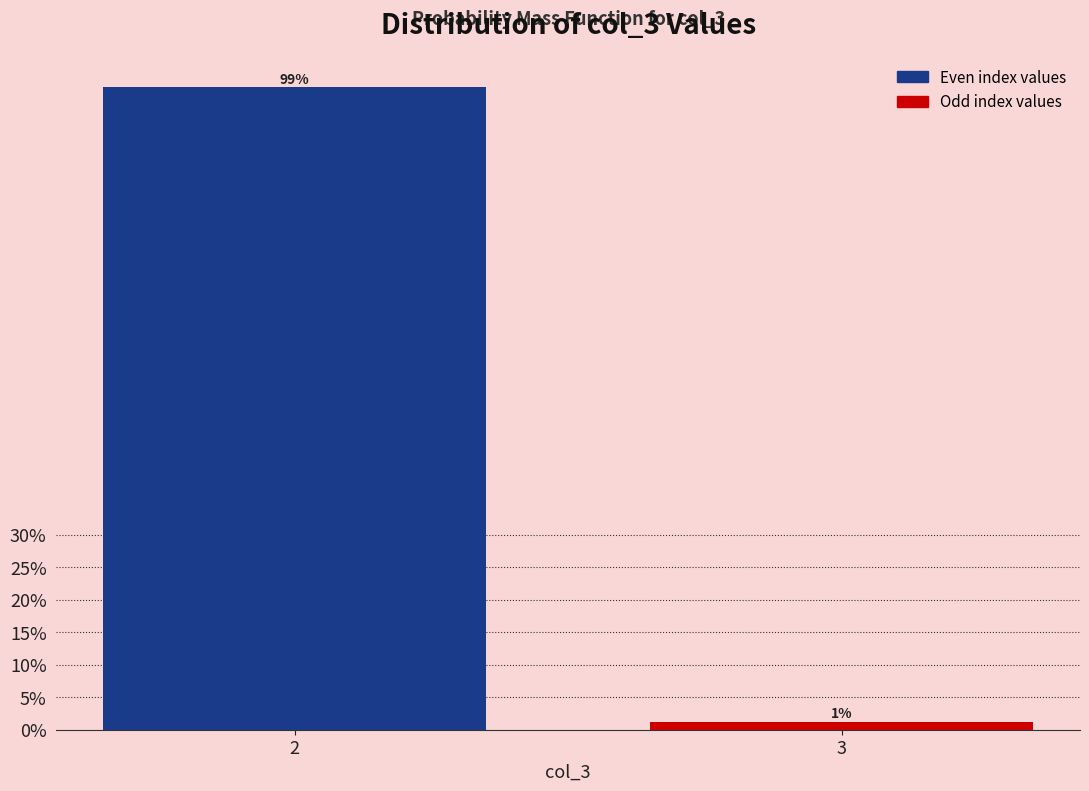

Does the chart contain any negative values?

No